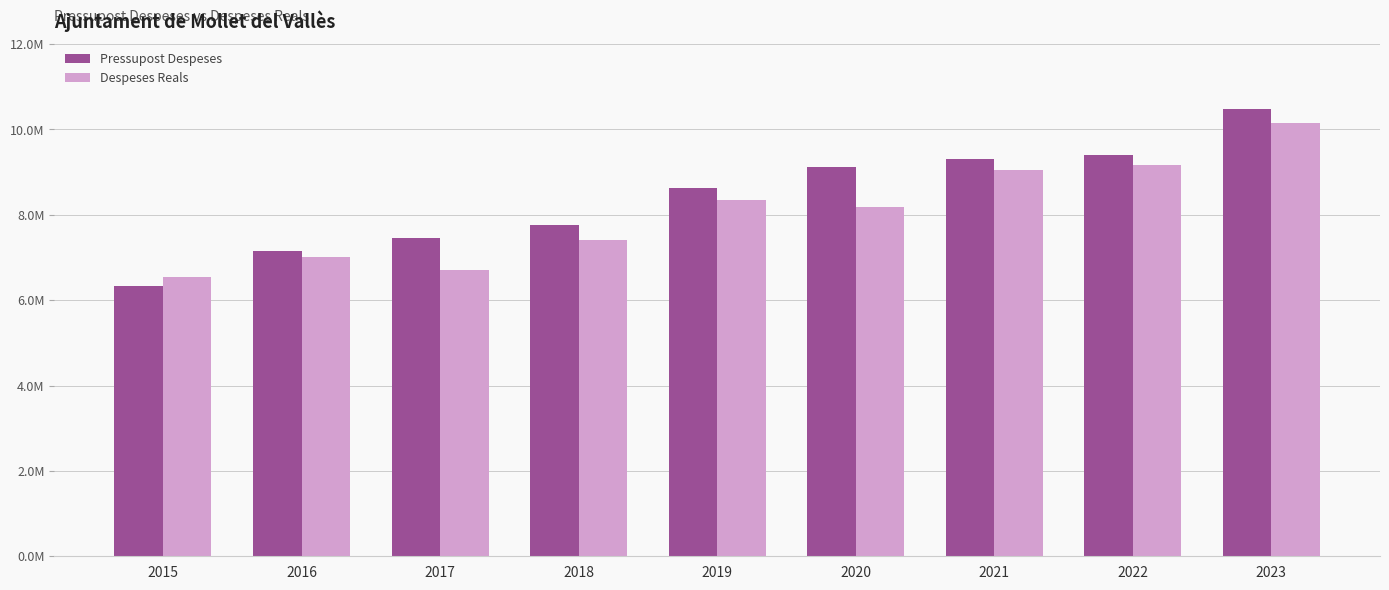

The Pressupost Despeses series shows 12040656.6 at 2016. True or false?

False